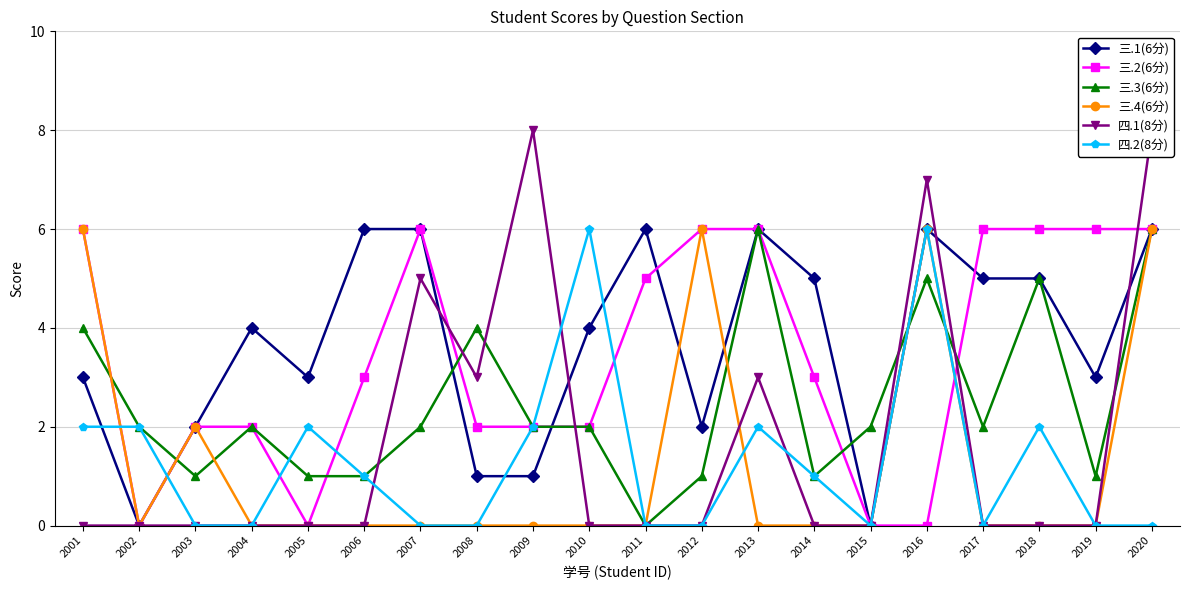

At which category does 三.1(6分) reach its first local peak?

2004